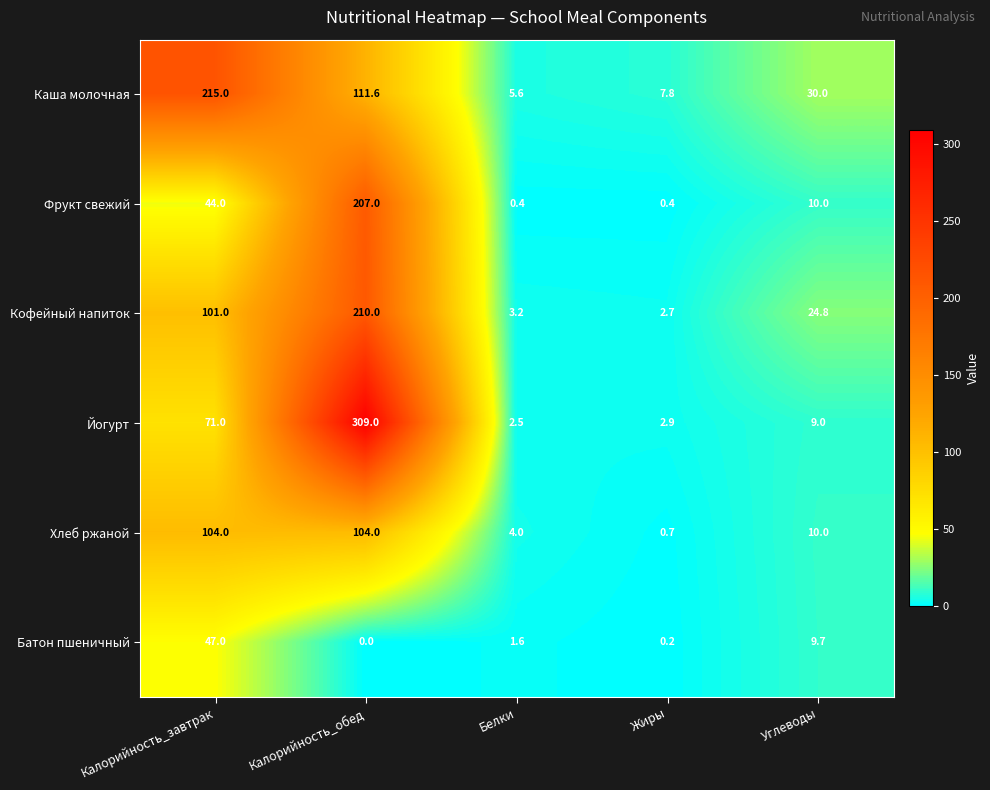

Reading left to right, list all the values displayed in this chart.

Каша молочная: Калорийность_завтрак=215.0	Калорийность_обед=111.6	Белки=5.6	Жиры=7.8	Углеводы=30.0
Фрукт свежий: Калорийность_завтрак=44.0	Калорийность_обед=207.0	Белки=0.4	Жиры=0.4	Углеводы=10.0
Кофейный напиток: Калорийность_завтрак=101.0	Калорийность_обед=210.0	Белки=3.2	Жиры=2.7	Углеводы=24.8
Йогурт: Калорийность_завтрак=71.0	Калорийность_обед=309.0	Белки=2.5	Жиры=2.9	Углеводы=9.0
Хлеб ржаной: Калорийность_завтрак=104.0	Калорийность_обед=104.0	Белки=4.0	Жиры=0.7	Углеводы=10.0
Батон пшеничный: Калорийность_завтрак=47.0	Калорийность_обед=0.0	Белки=1.6	Жиры=0.2	Углеводы=9.7